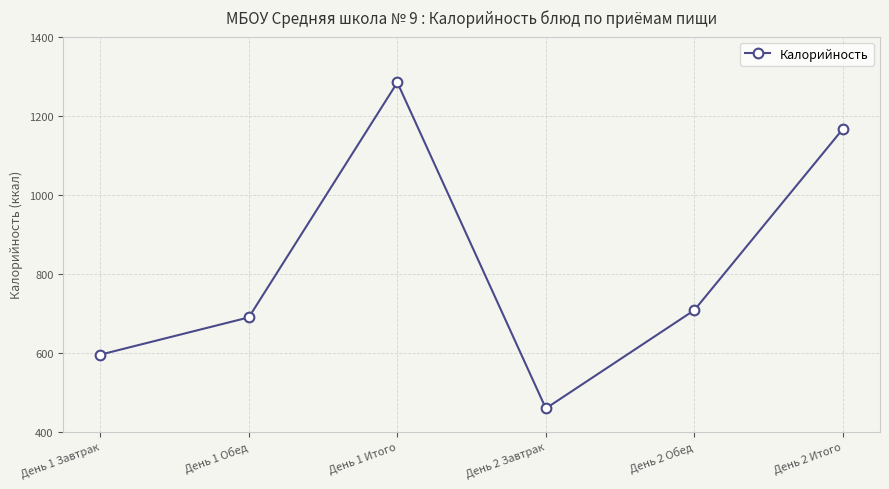

True or false: the data shows 707.5 at День 2 Обед.

True